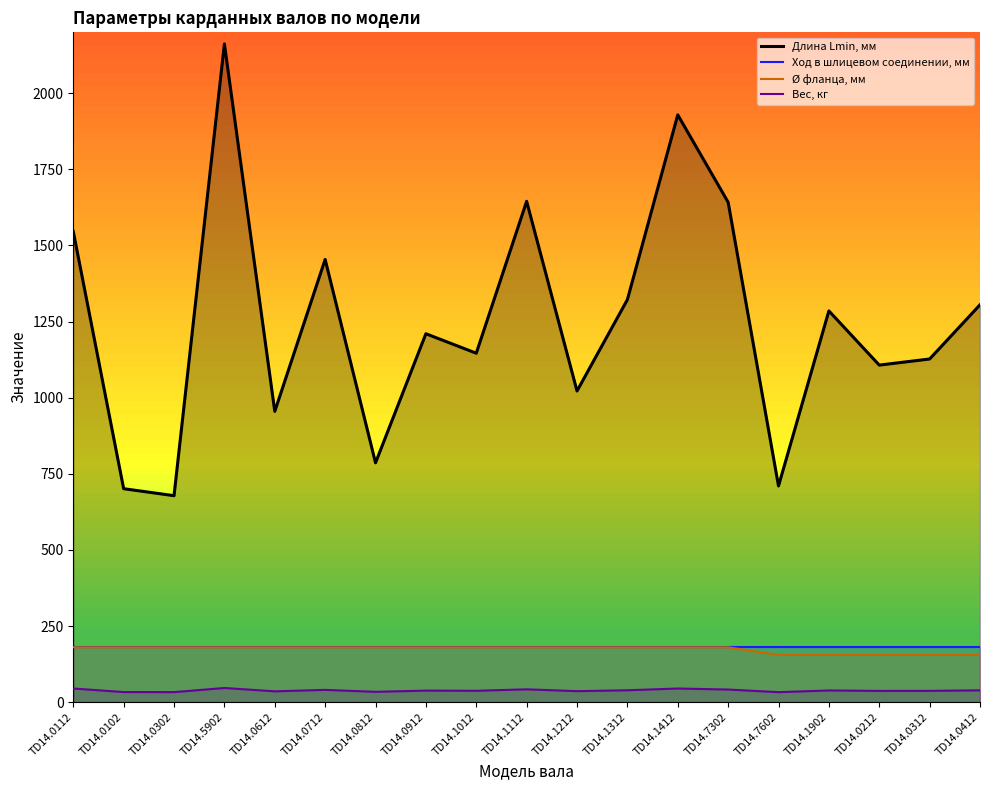

What is the average value of the Длина Lmin, мм series?

1249.1